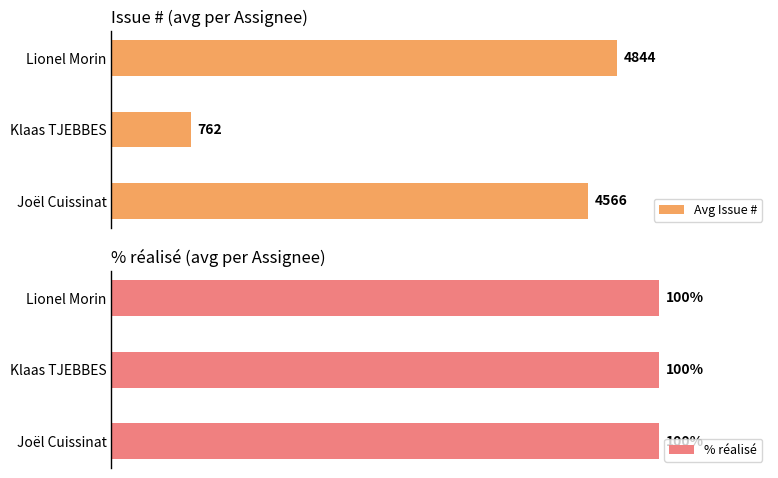

At which label is Avg Issue # closest to 2803?

Joël Cuissinat